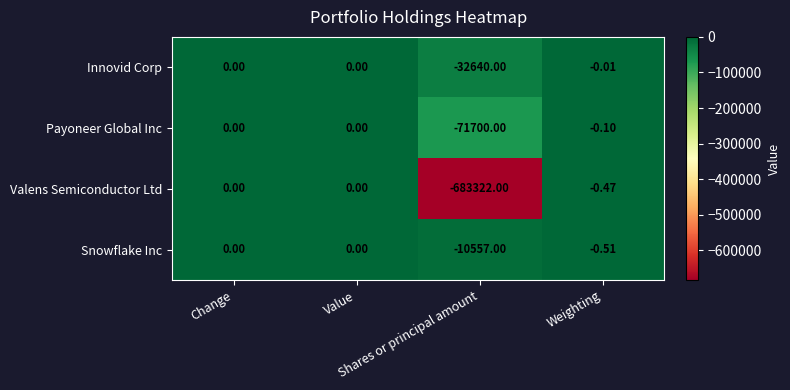

Which series has the largest total across all categories?

Snowflake Inc